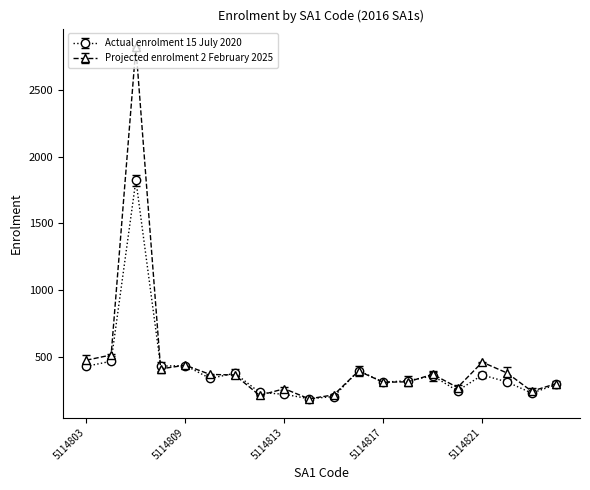

What is the maximum value shown in the chart?

2821